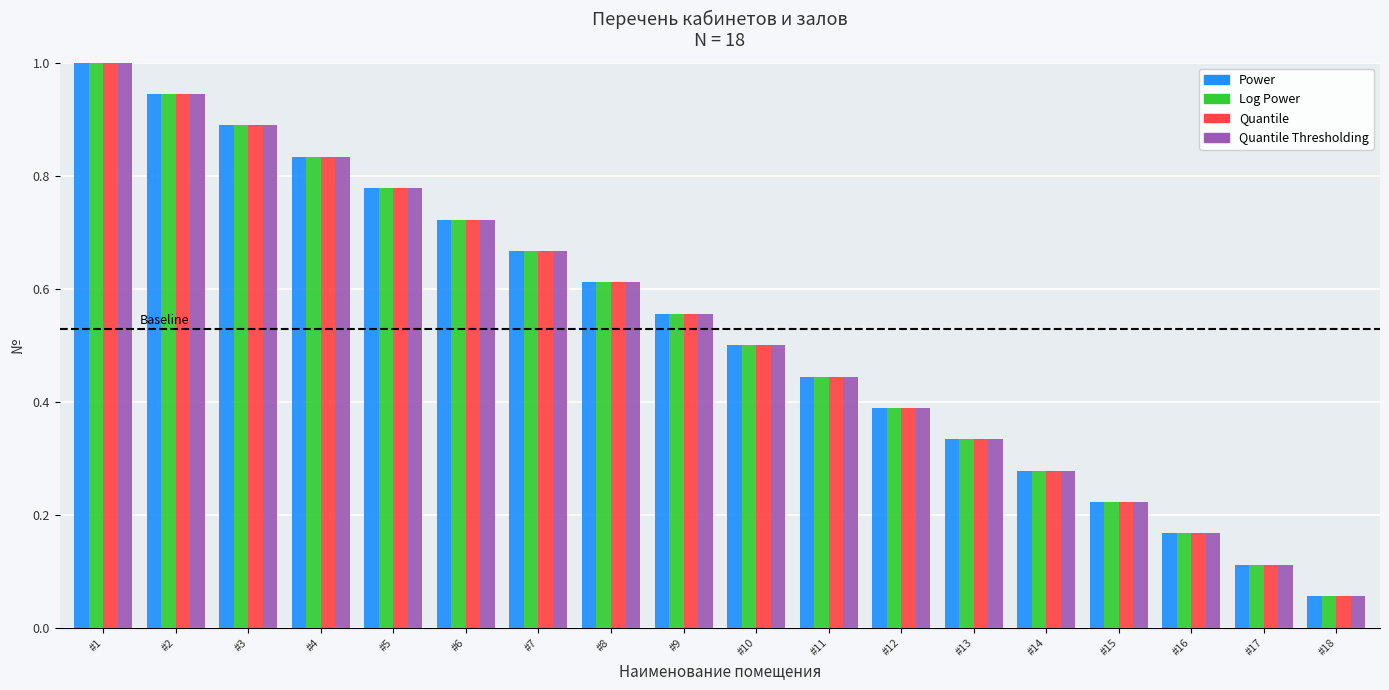

What is the sum of all Log Power values?

9.5